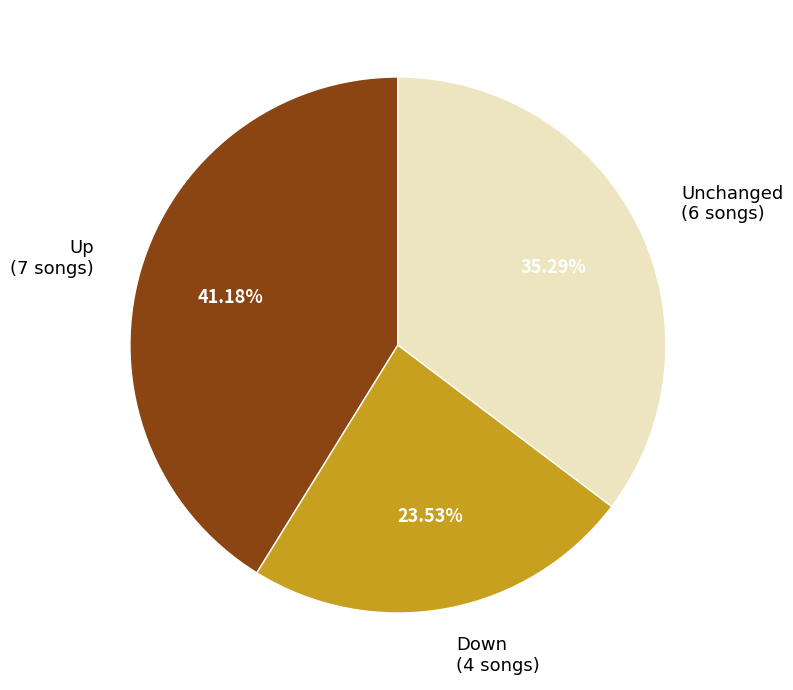

Does any single category account for the majority?

No